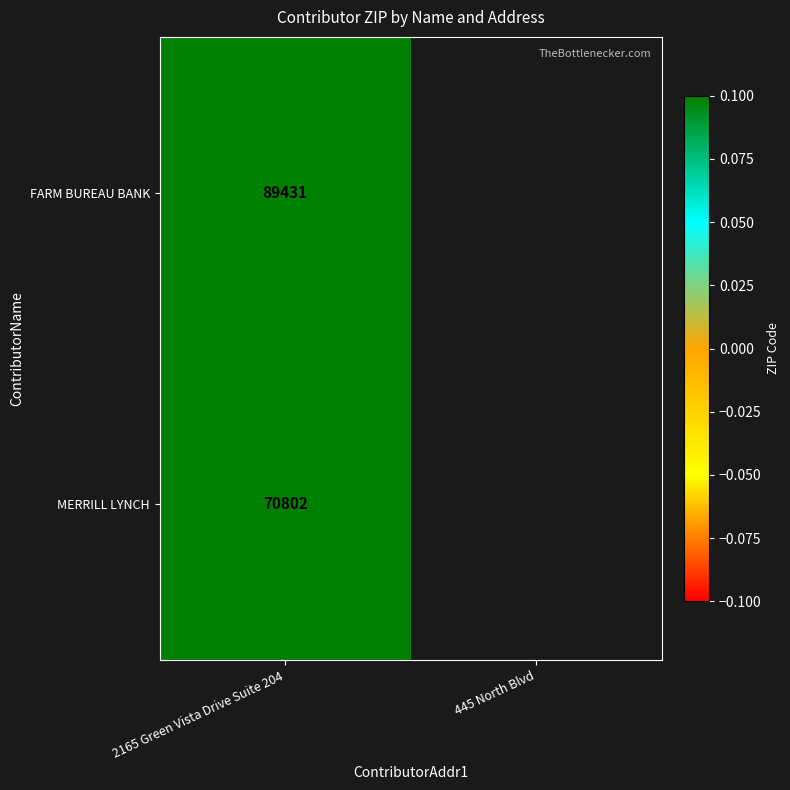

The FARM BUREAU BANK series shows 89431 at 2165 Green Vista Drive Suite 204. True or false?

True